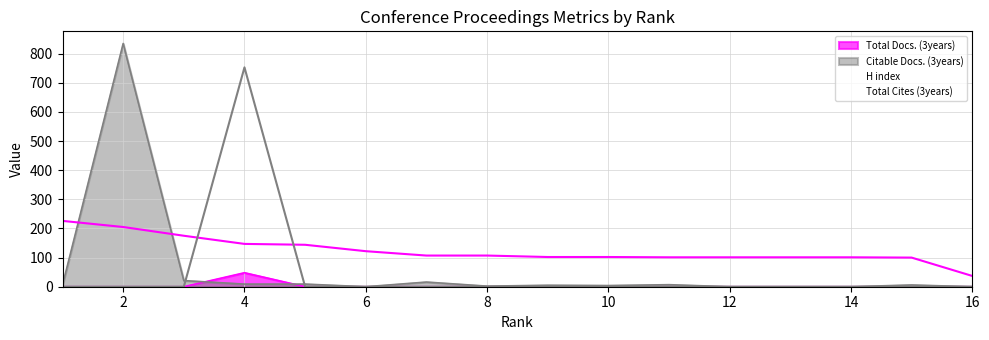

Where is Total Docs. (3years) nearest to the value 24?

1